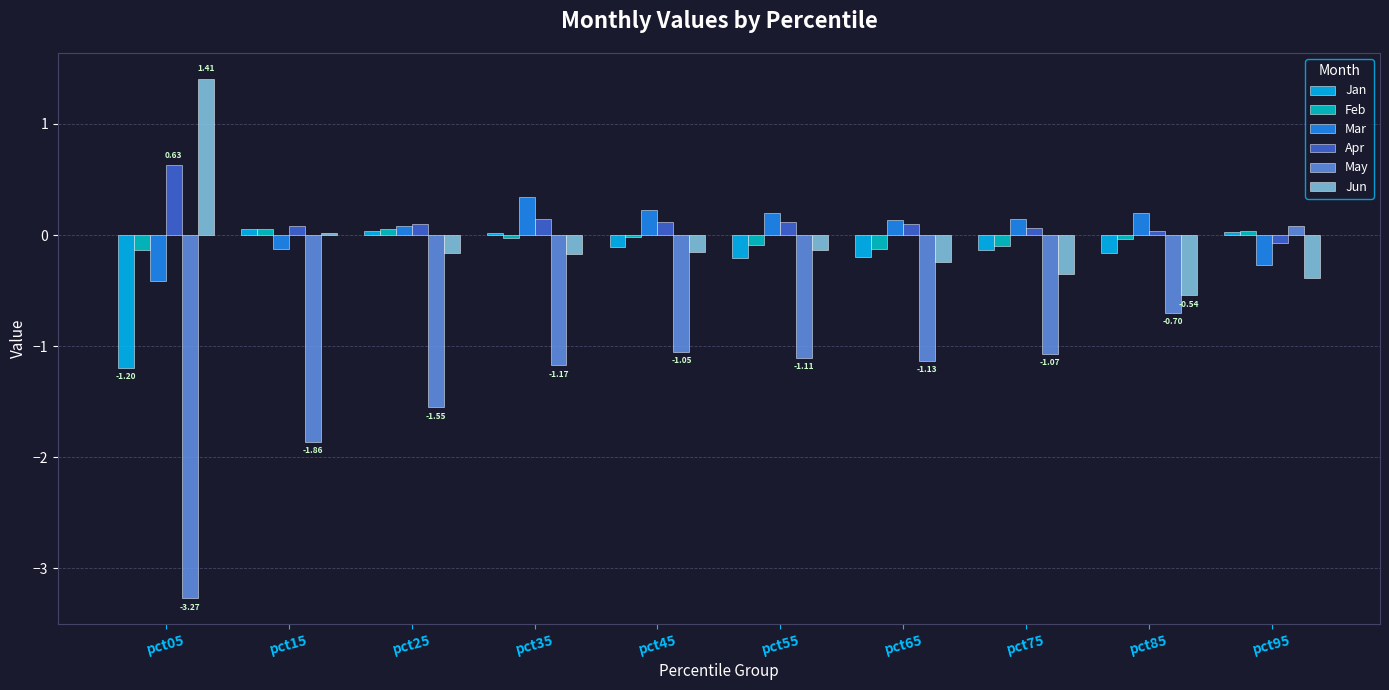

Which series has the largest range (max minus min)?

May